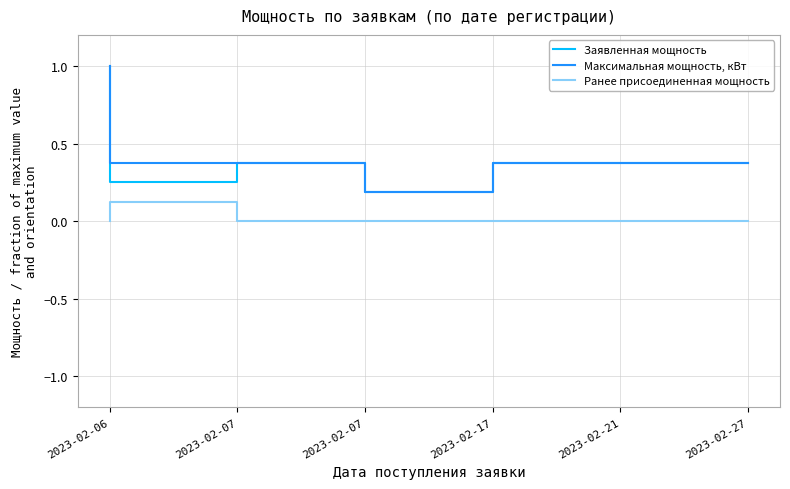

Does the chart display data point markers on the line(s)?

No